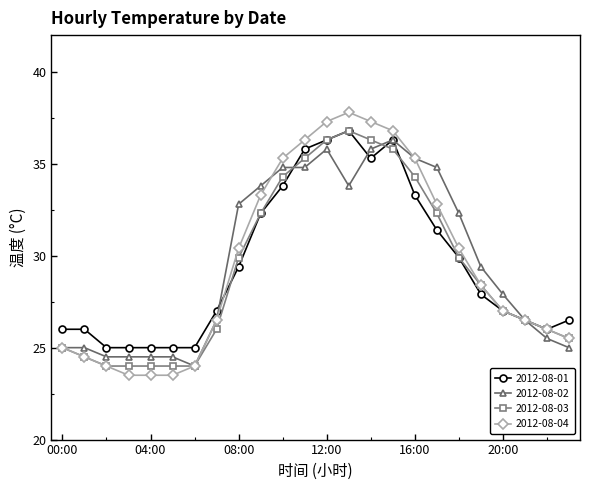

What is the maximum value for 2012-08-01?

36.8